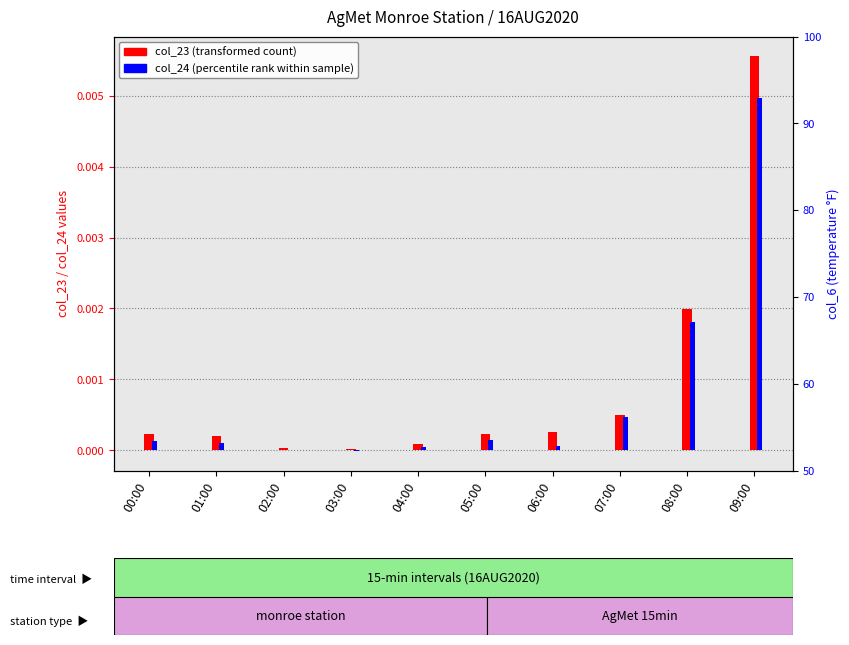

How many positive values does the col_24 (percentile rank within sample) series have?

9